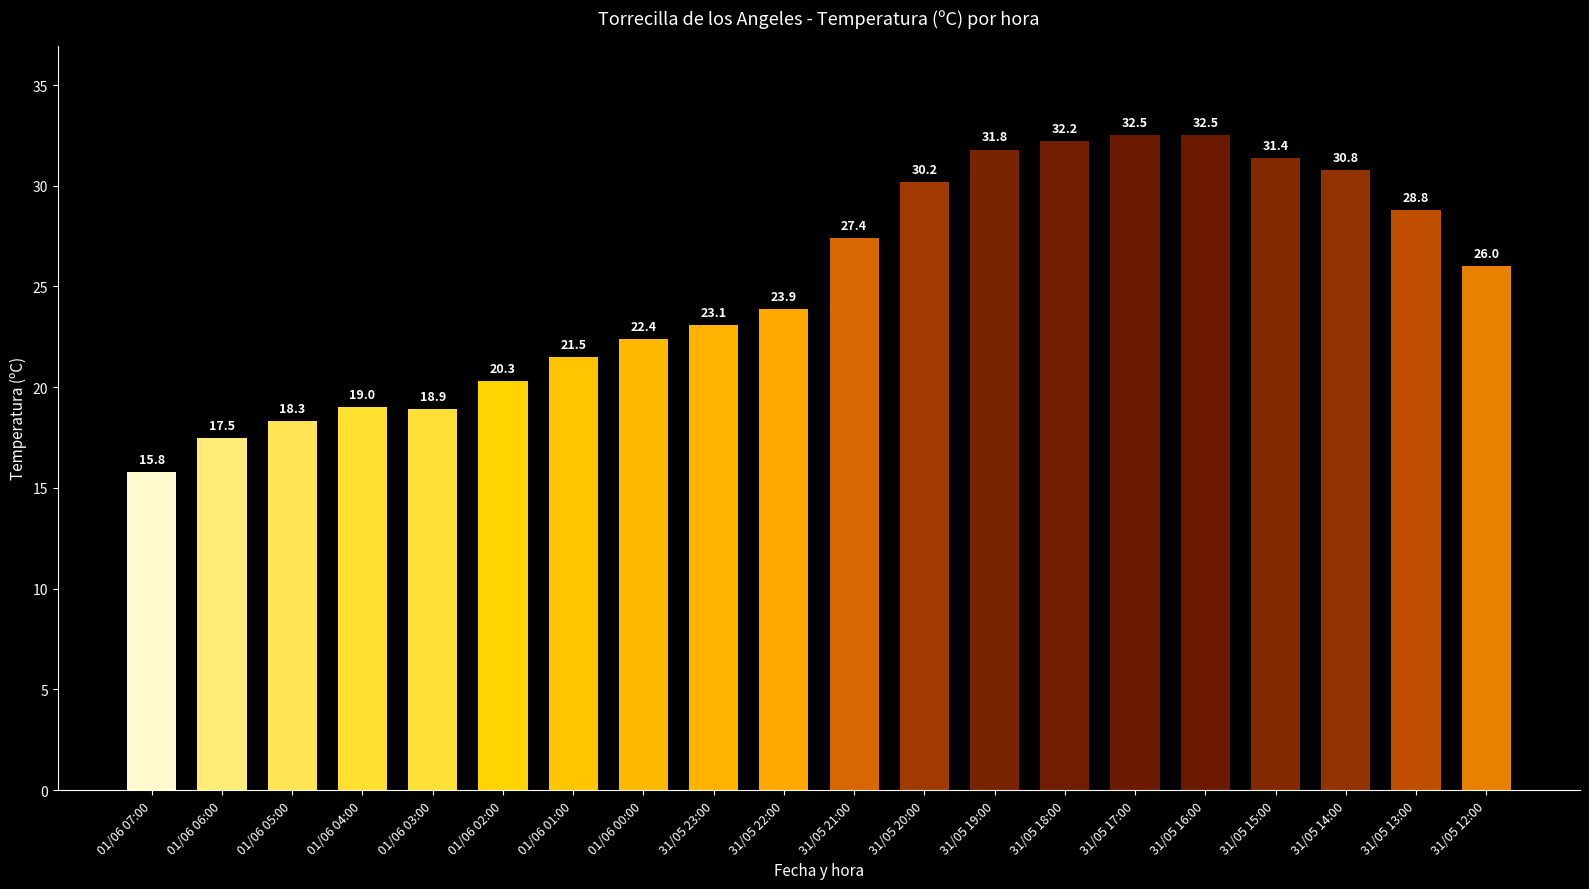

Which has a higher value, 01/06 06:00 or 01/06 03:00?

01/06 03:00